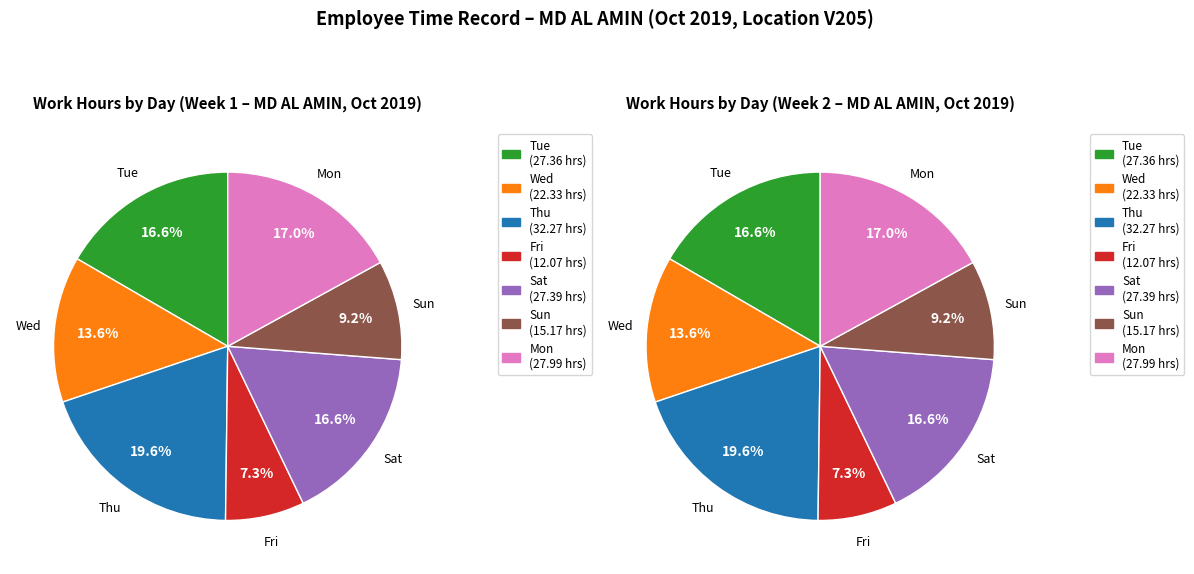

What portion of the pie excludes Day 4?

92.7%